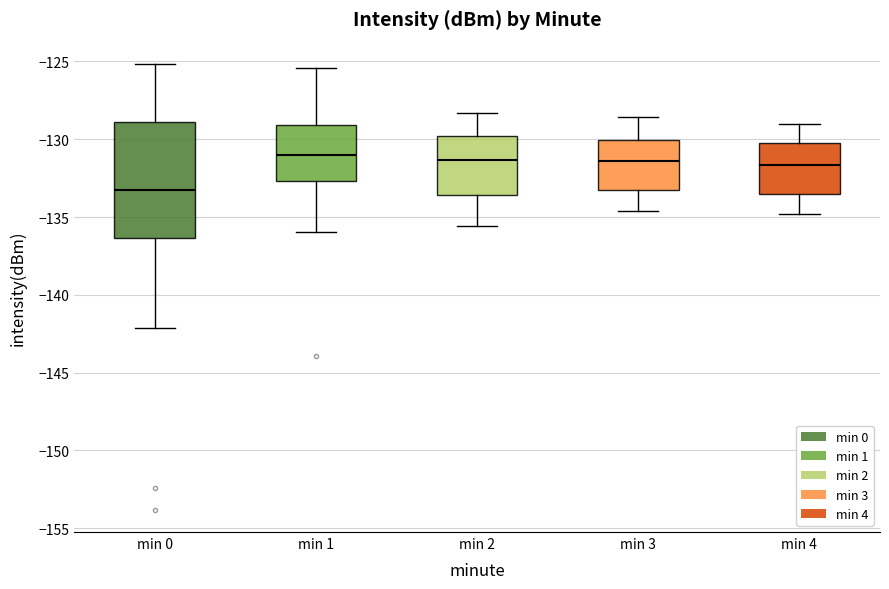

Which box has the lowest median line?

min 0